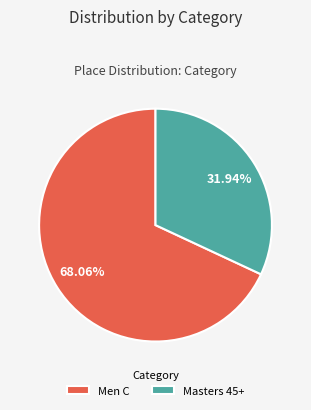

Between Men C and Masters 45+, which is larger?

Men C